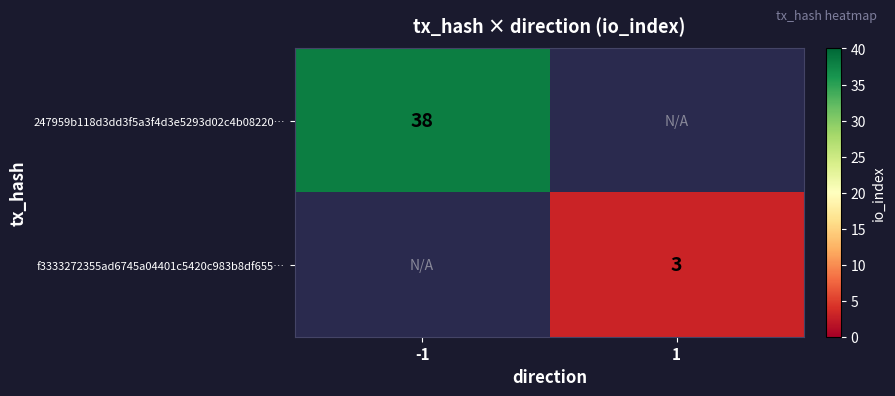

The 247959b118d3dd3f5a3f4d3e5293d02c4b08220… series shows 22 at -1. True or false?

False